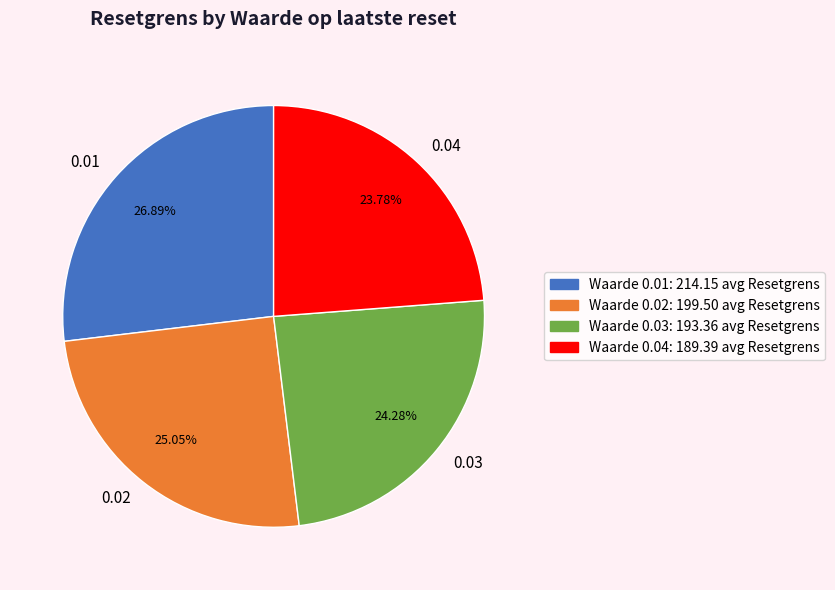

Is Waarde 0.02 the majority of the pie?

No